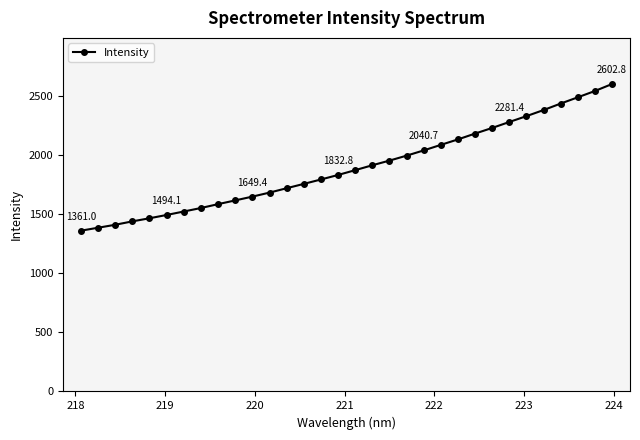

What is the greatest value displayed?

2602.8